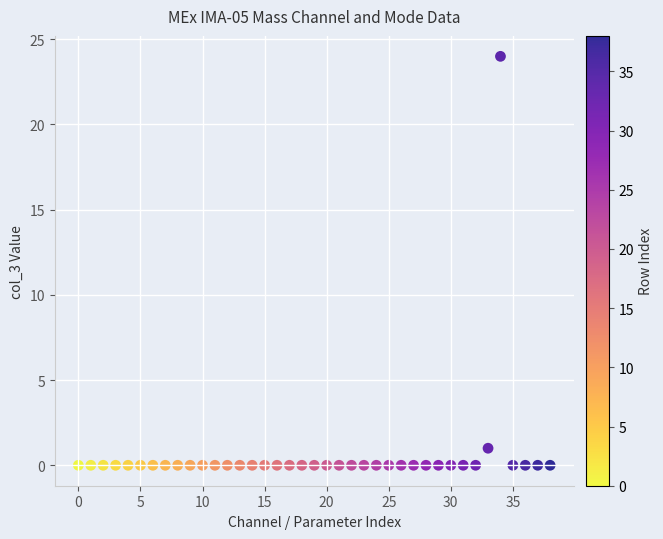

What is the range of Y values (max minus min)?

24